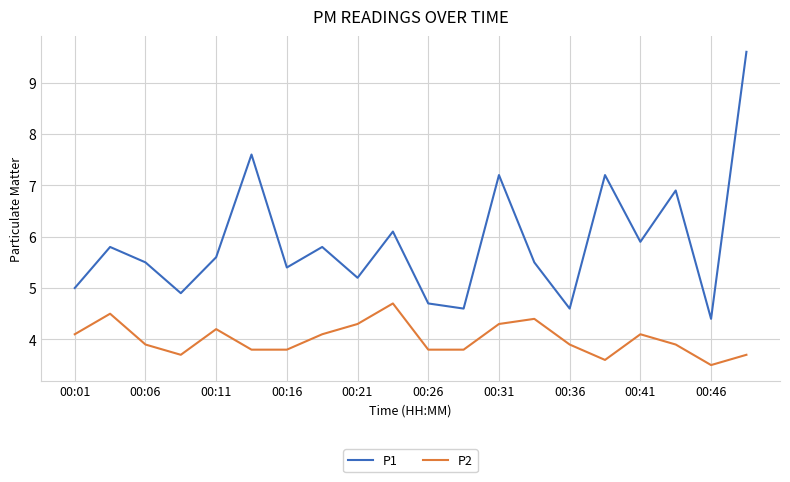

True or false: P1 and P2 intersect in this chart.

False